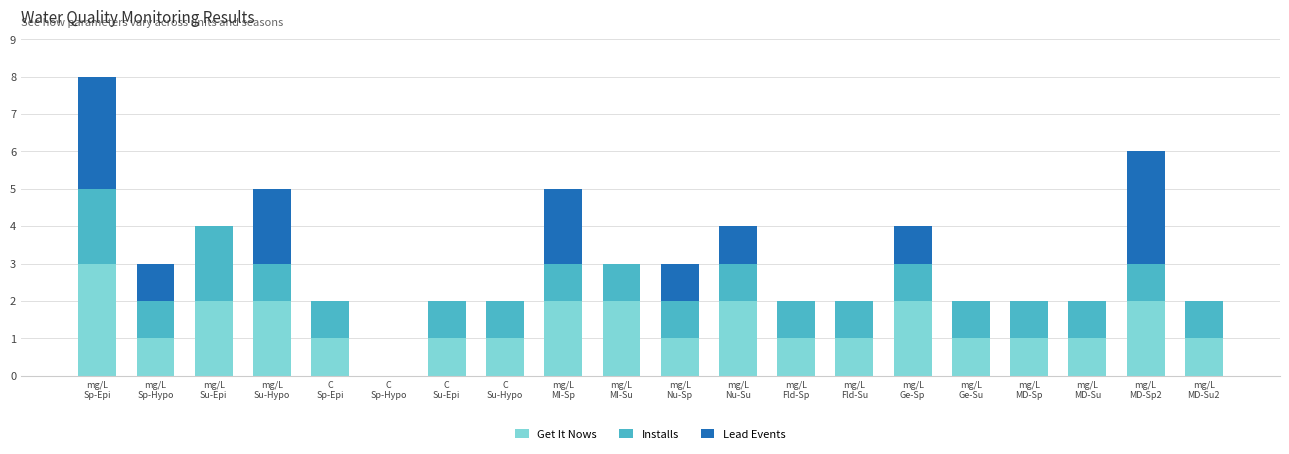

What is the maximum value for Get It Nows?

3